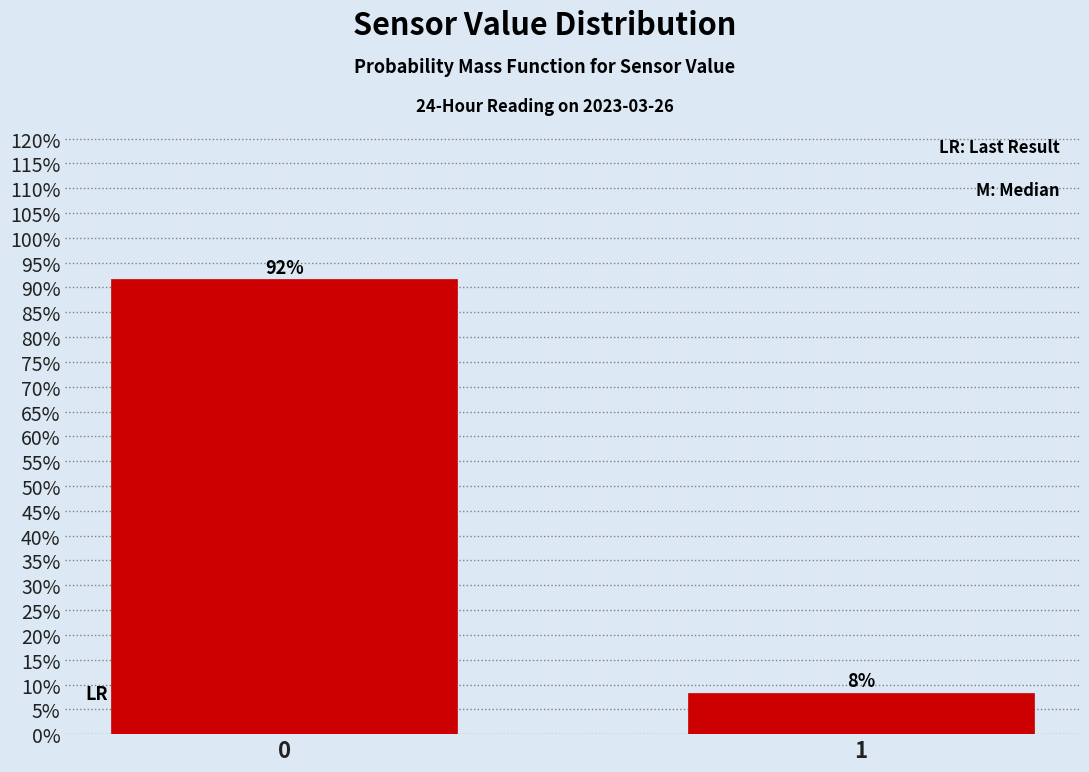

What is the sum of all values?

100.0